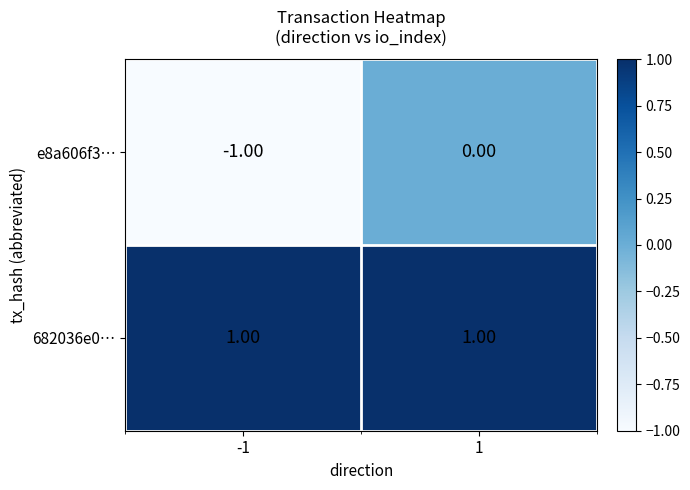

Which series has the largest total across all categories?

682036e0…